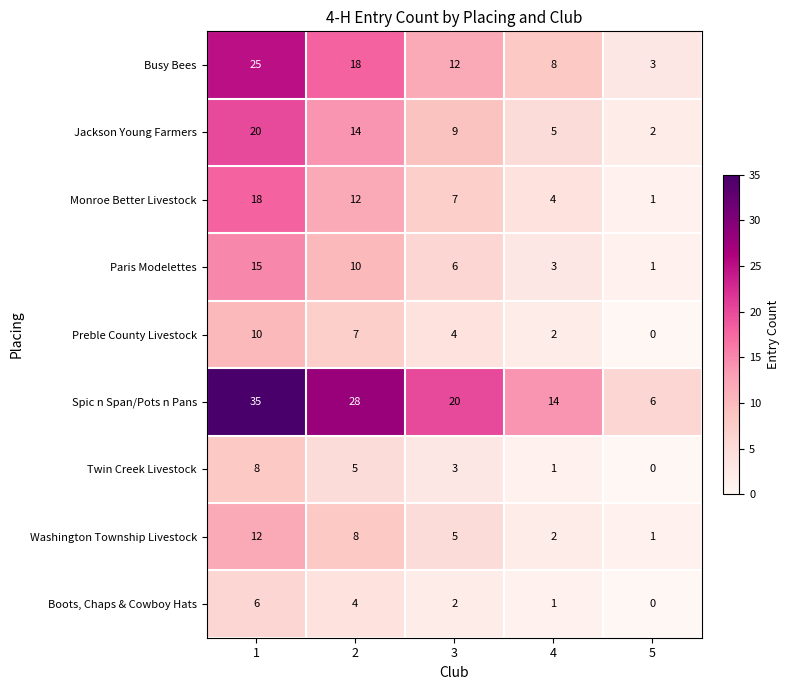

What is the difference between the Monroe Better Livestock values at 5 and 1?

17